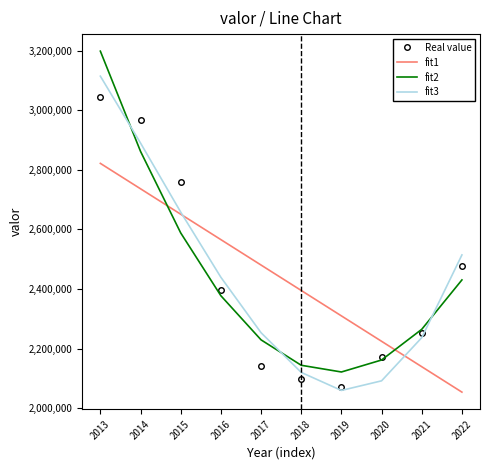

What is the sum of all fit2 values?

24378983.0